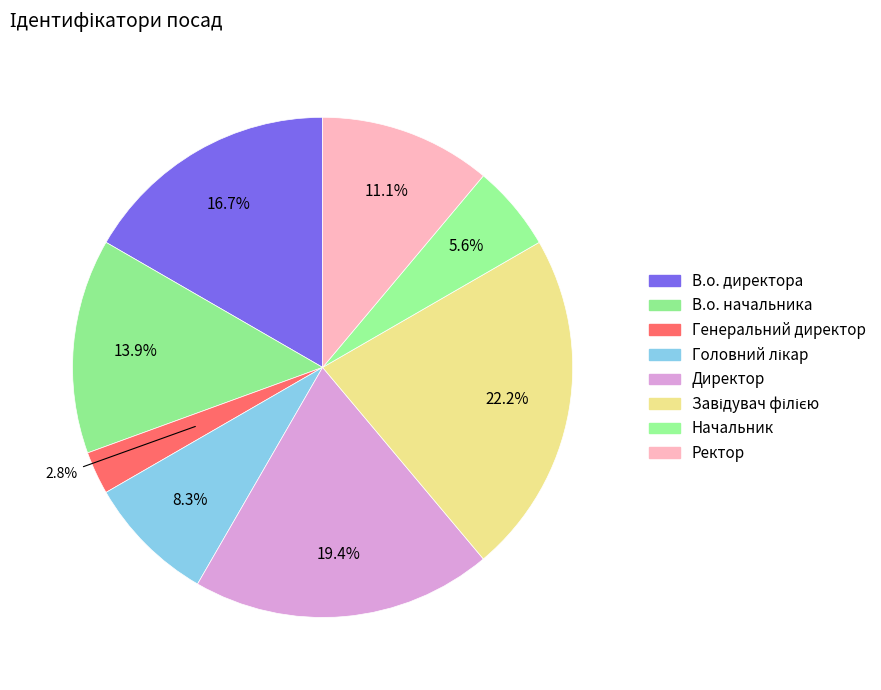

To the nearest percent, what is the average slice percentage?

12%